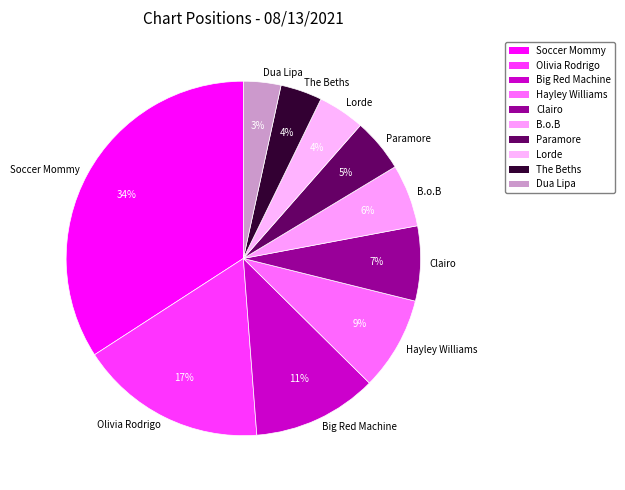

To the nearest percent, what portion does Dua Lipa represent?

3%